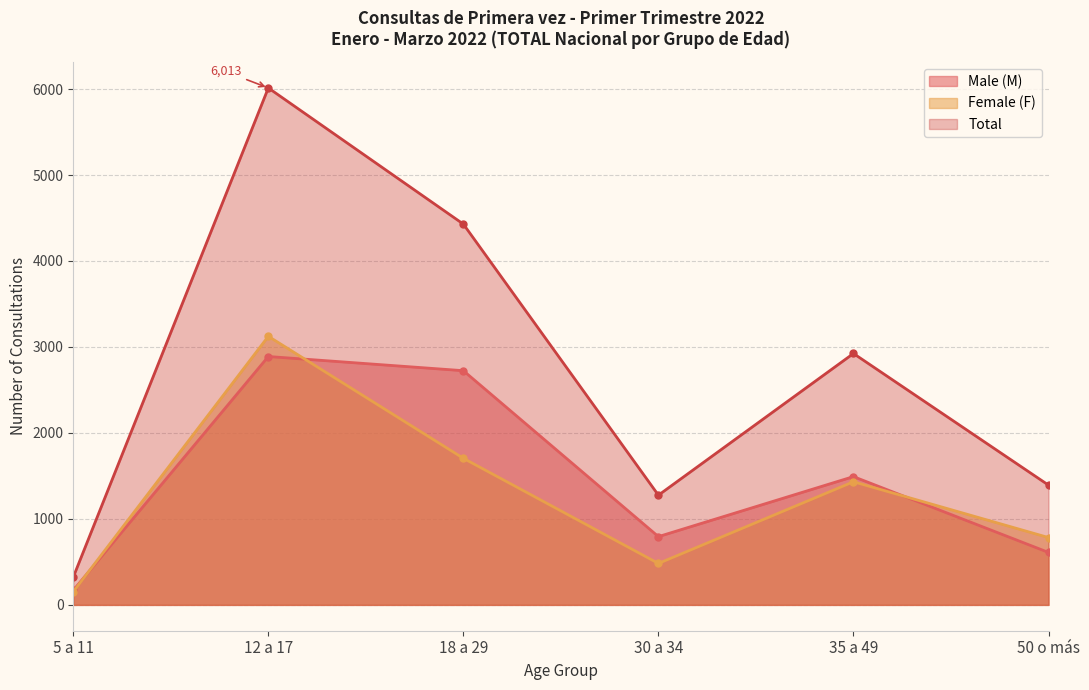

What is the difference between the maximum and minimum values in the Male (M) series?

2719